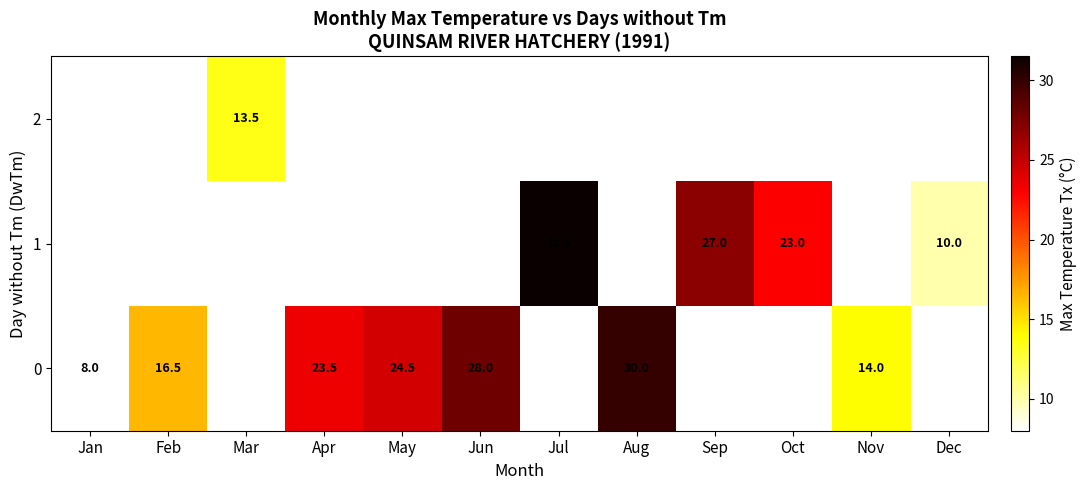

Which has a higher value, May or Nov?

May